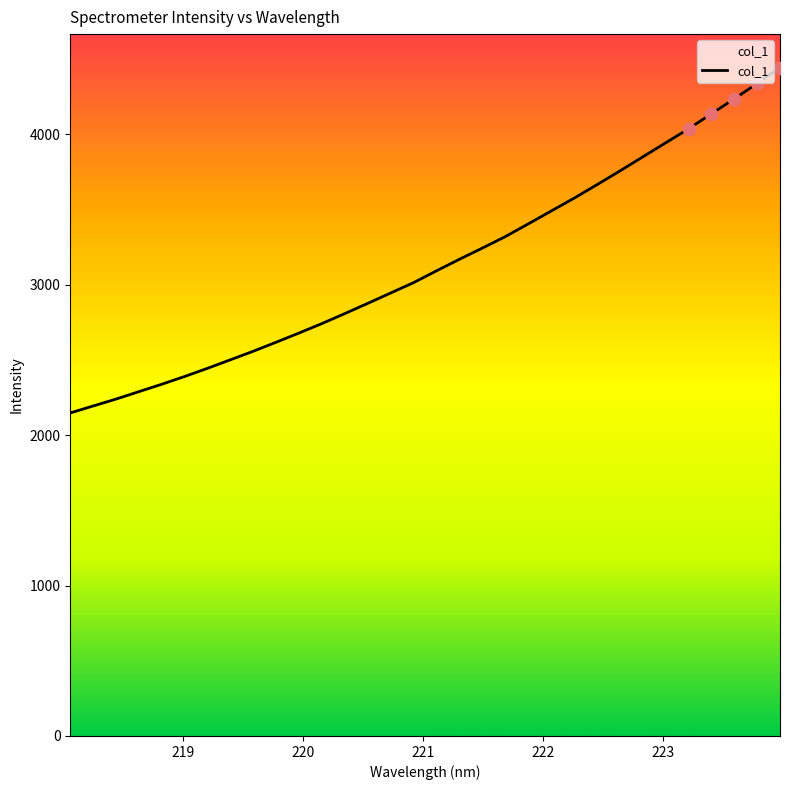

What is the difference between the maximum and minimum values?

2296.3